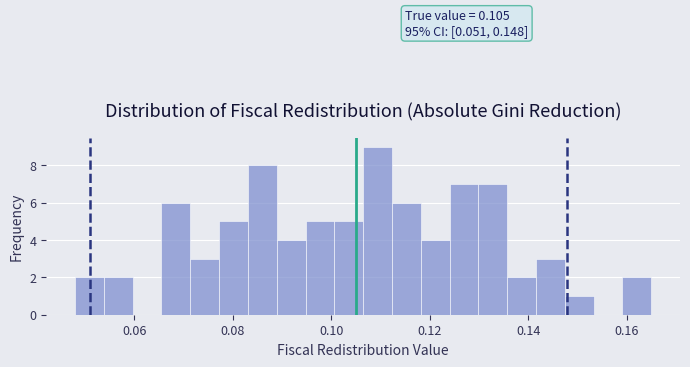

Read against the x-axis, roughly where is the centre of the tallest bar?

0.110